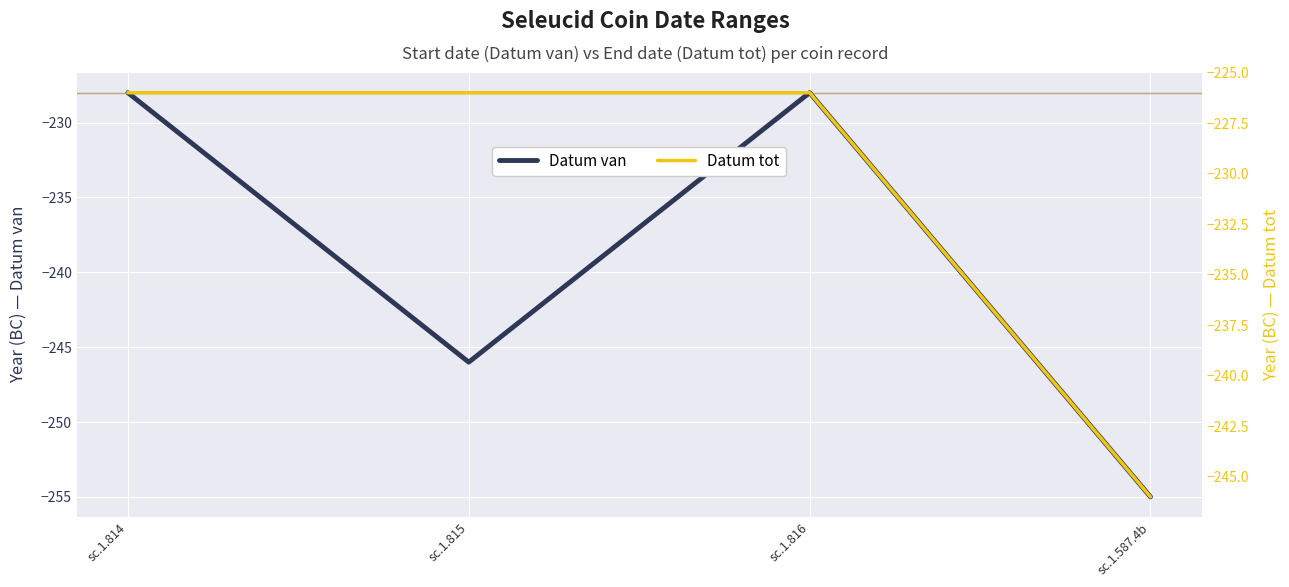

Which category has the lowest value across all series?

sc.1.587.4b